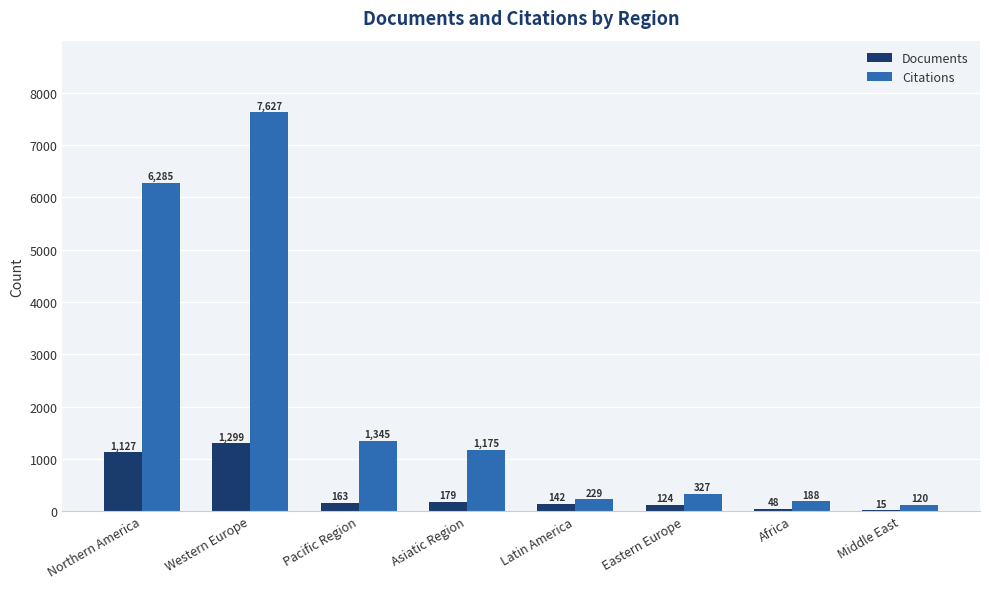

Which category has the highest value across all series?

Western Europe